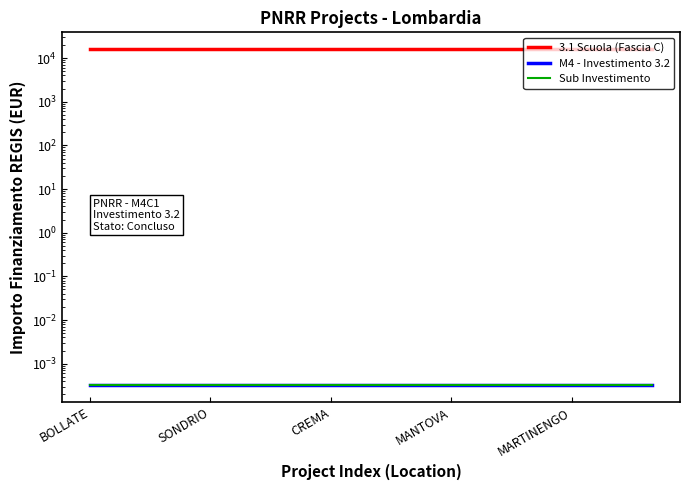

Is it true that Sub Investimento equals 0.0 at 8?

True